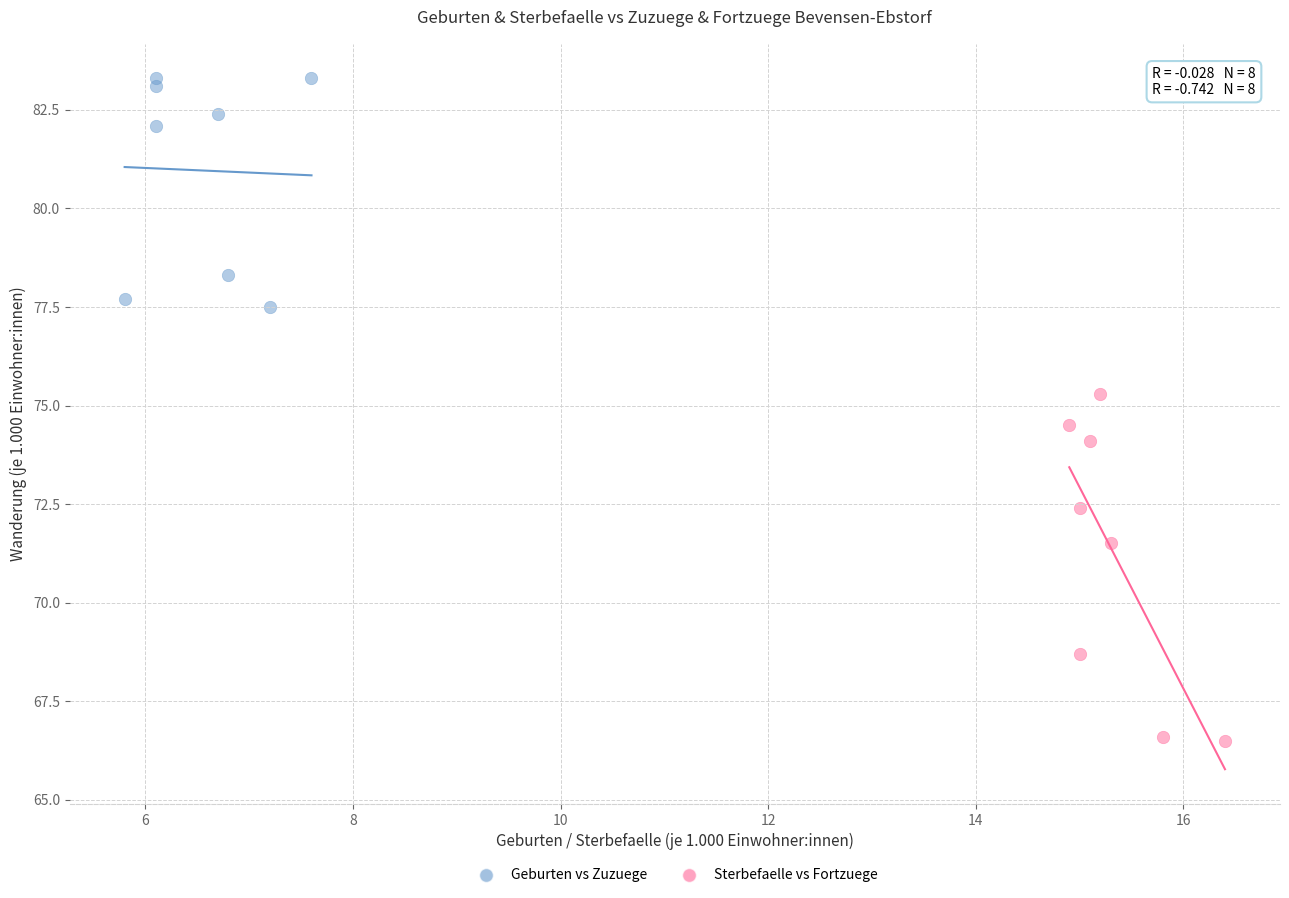

Which series has the widest spread of Y values?

Sterbefaelle vs Fortzuege